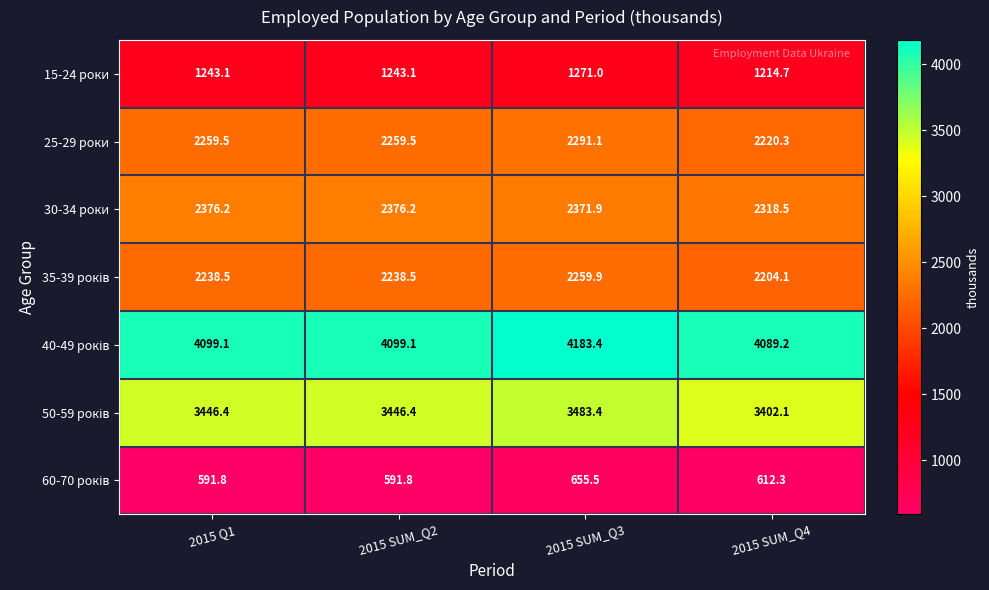

Which category has the highest value in the 25-29 роки series?

2015 SUM_Q3